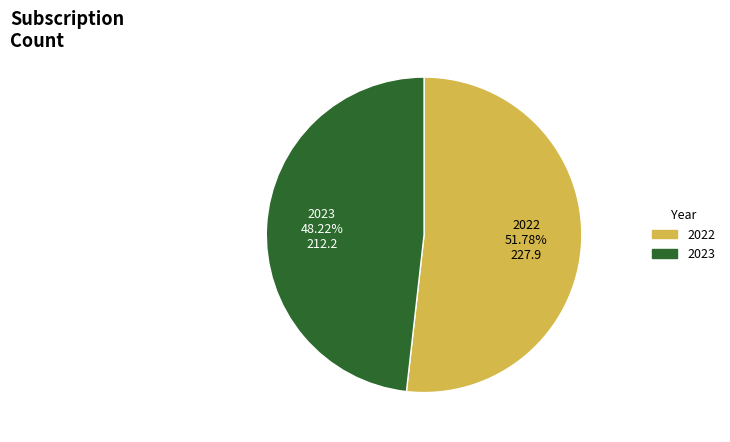

What percentage is the 2022 slice, to the nearest percent?

52%